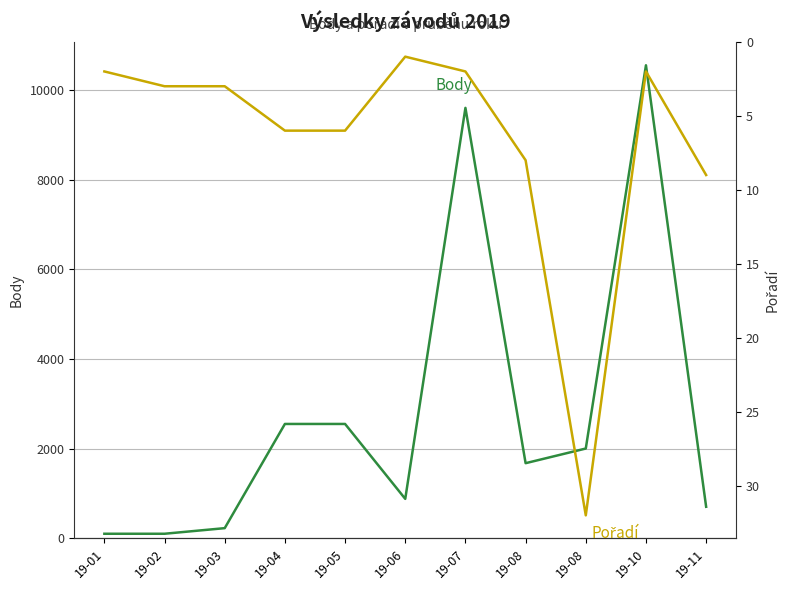

In Pořadí, how many points are higher than both neighbors (excluding endpoints)?

1